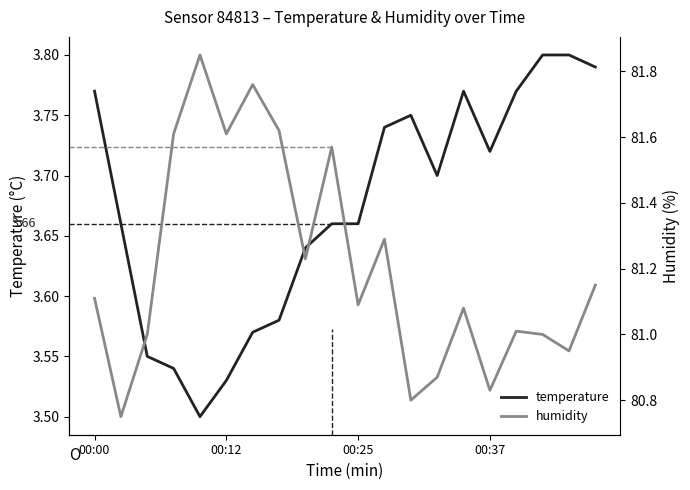

Rank the series at 00:12 from lowest to highest value.

temperature, humidity